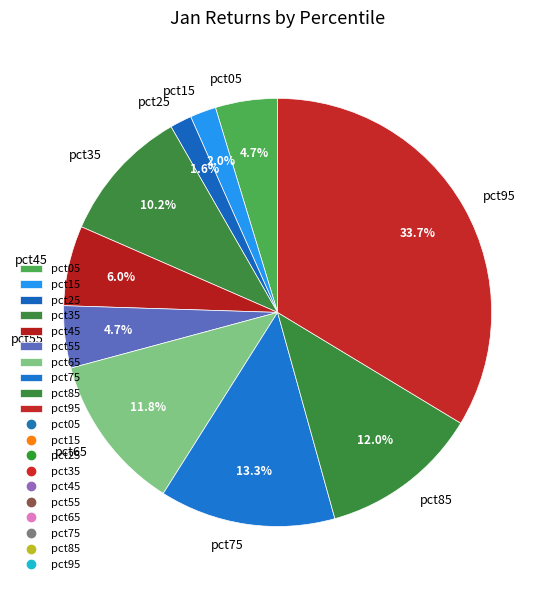

Count the number of slices in the pie.

10